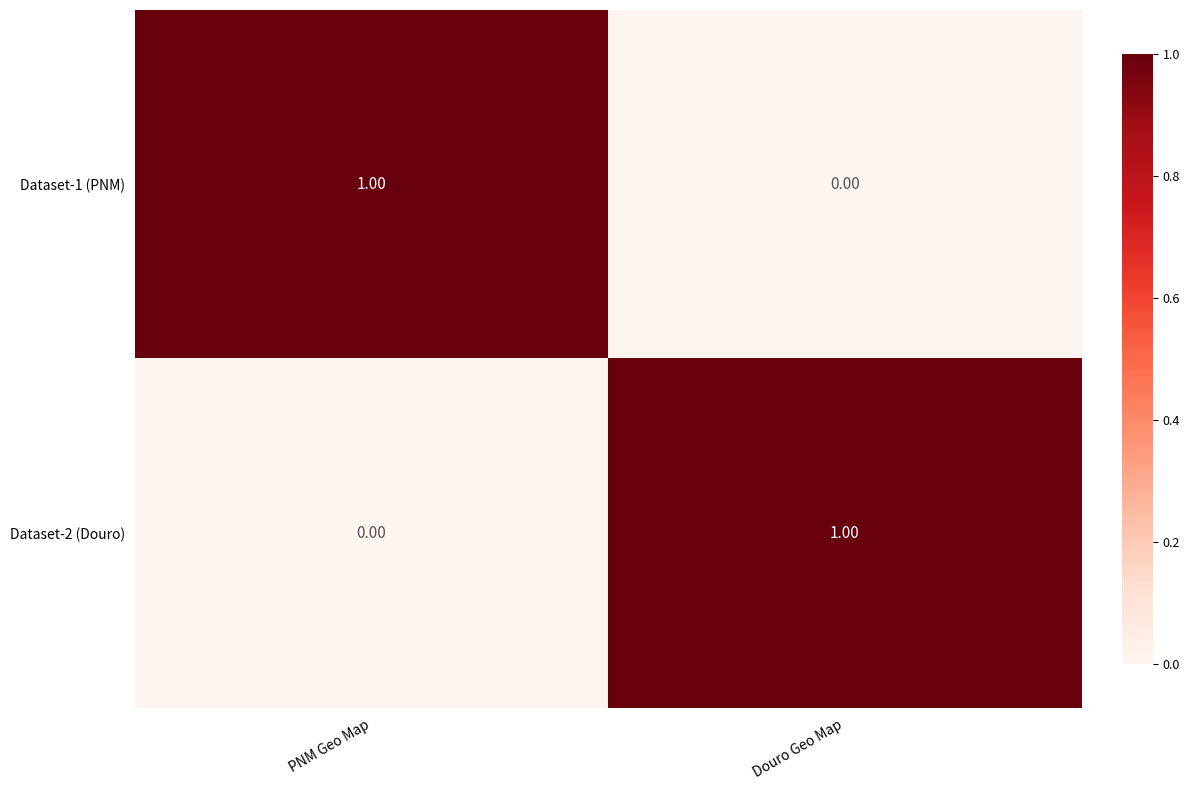

Where is Dataset-1 (PNM) nearest to the value 0?

Douro Geo Map